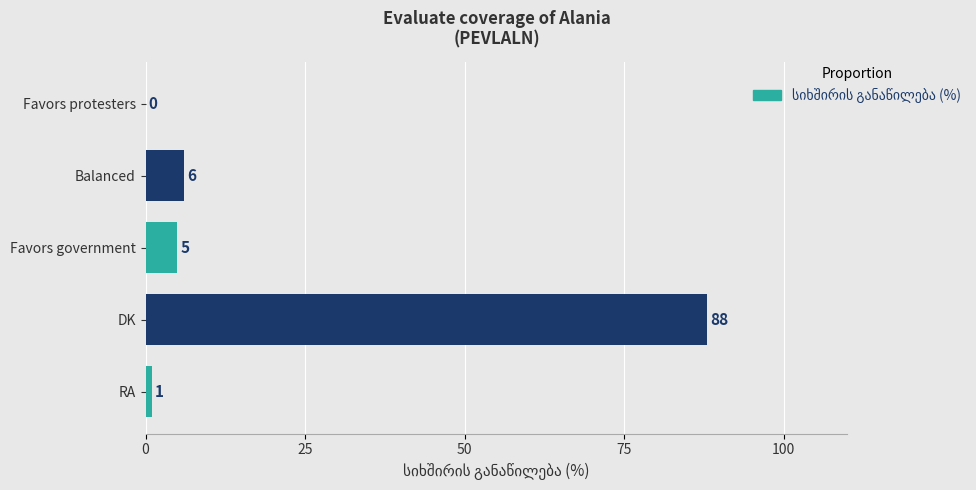

Reading top to bottom, what are all the values shown in this chart?

Favors protesters=0	Balanced=6	Favors government=5	DK=88	RA=1